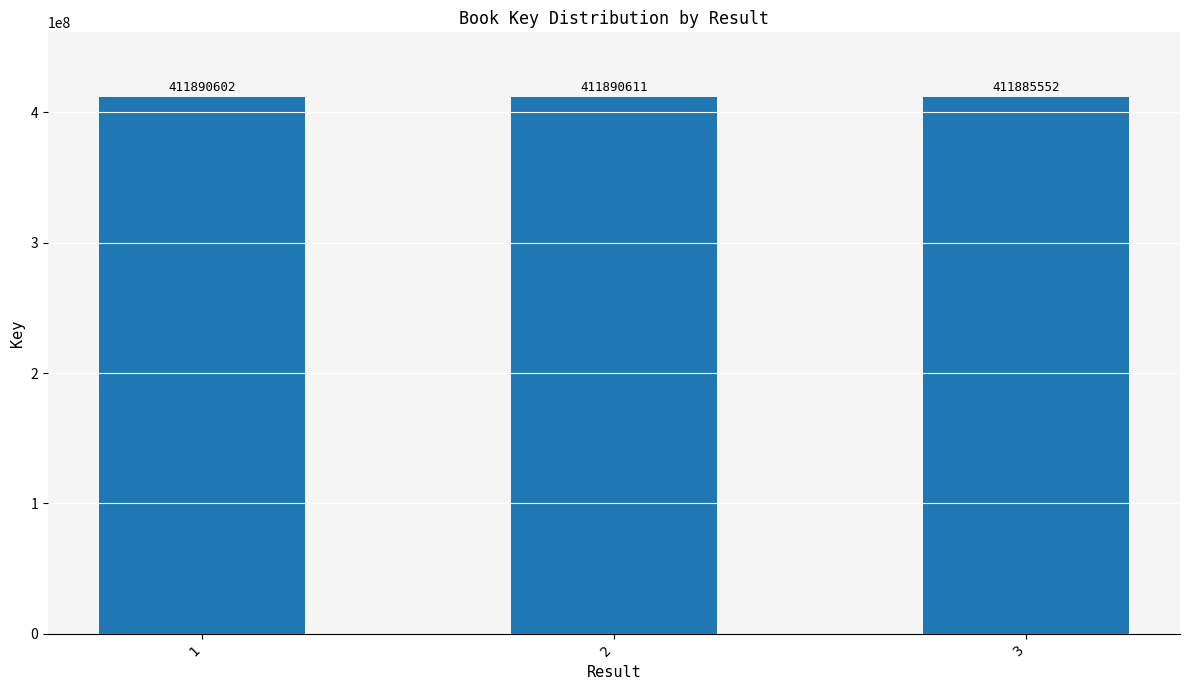

What is the difference between the maximum and minimum values?

5059